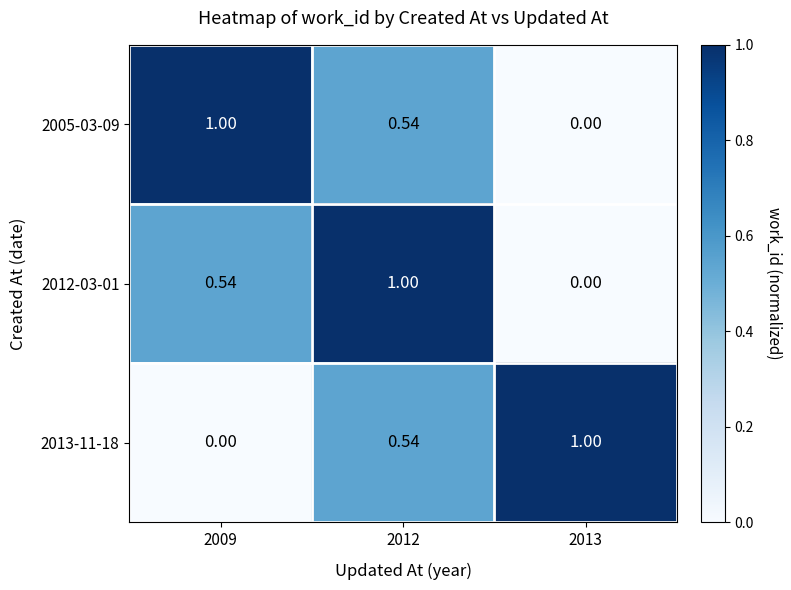

How many distinct data groups are displayed?

3